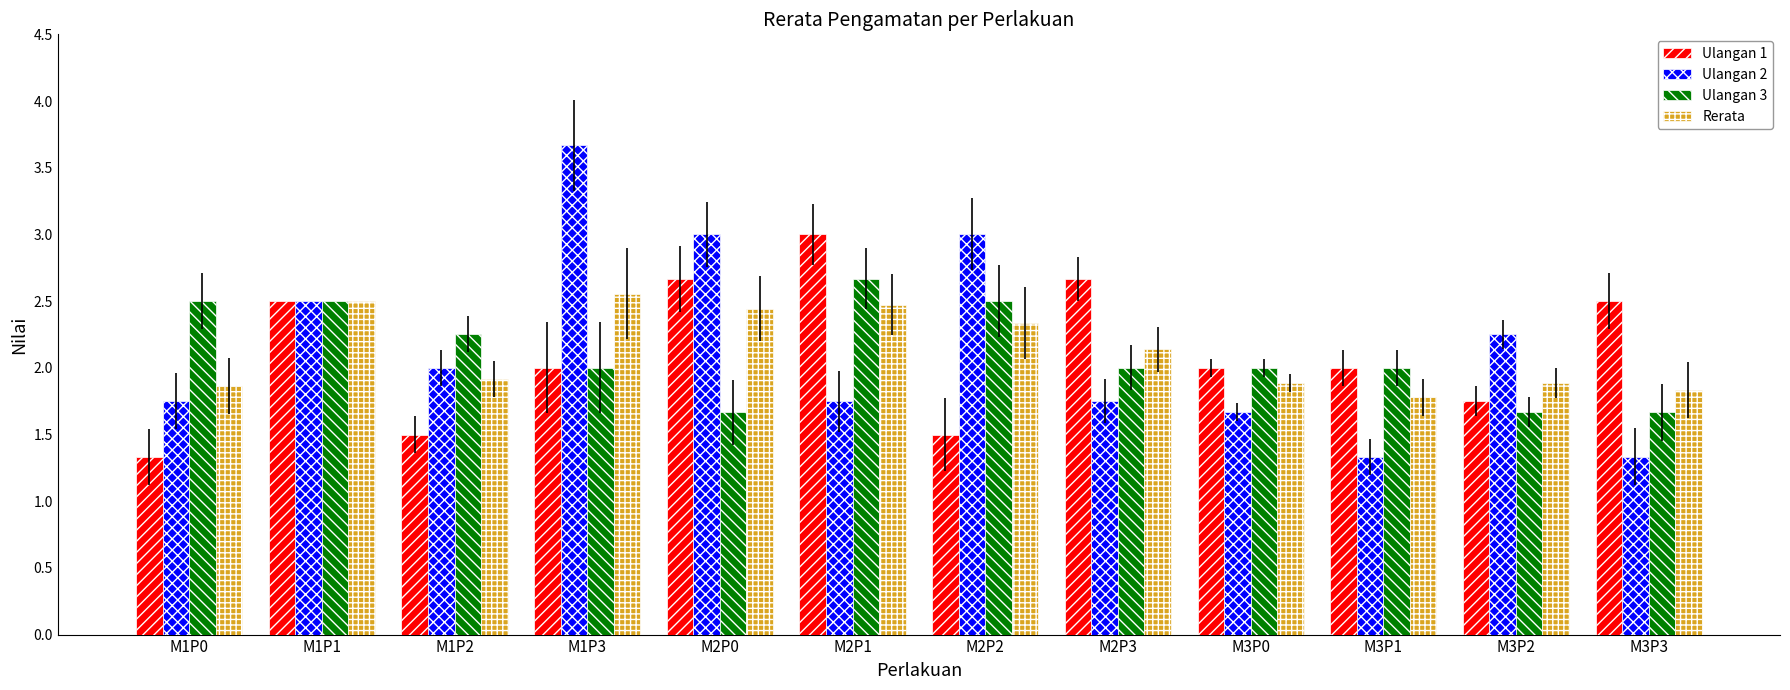

At which label does Ulangan 1 reach its minimum?

M1P0